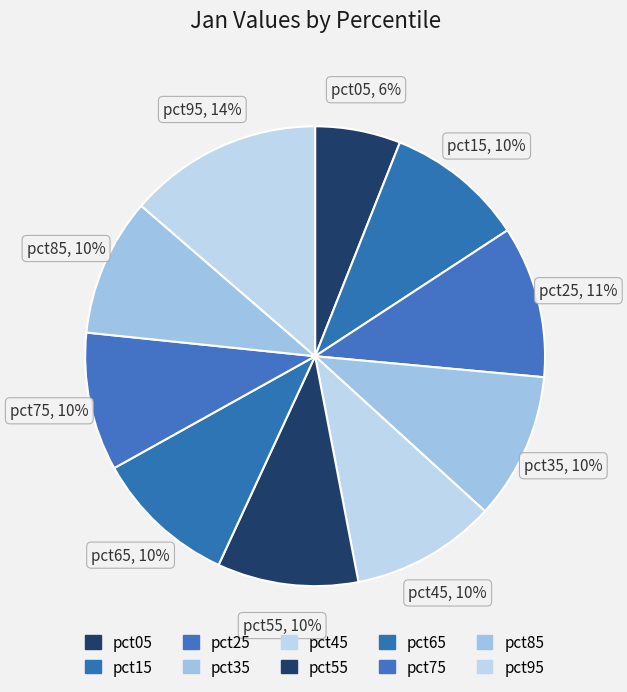

To the nearest percent, what portion does pct35 represent?

10%